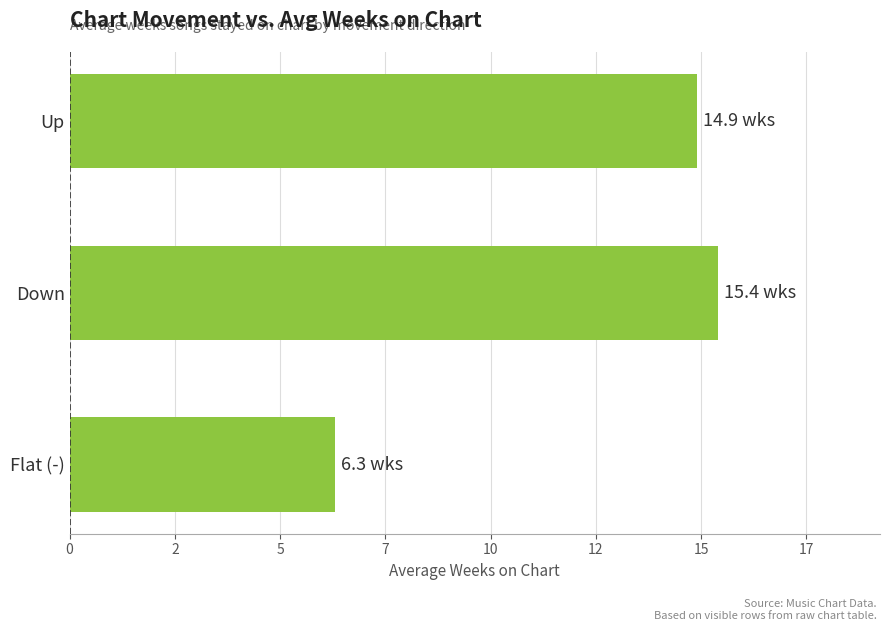

Does the chart contain stacked bars?

No